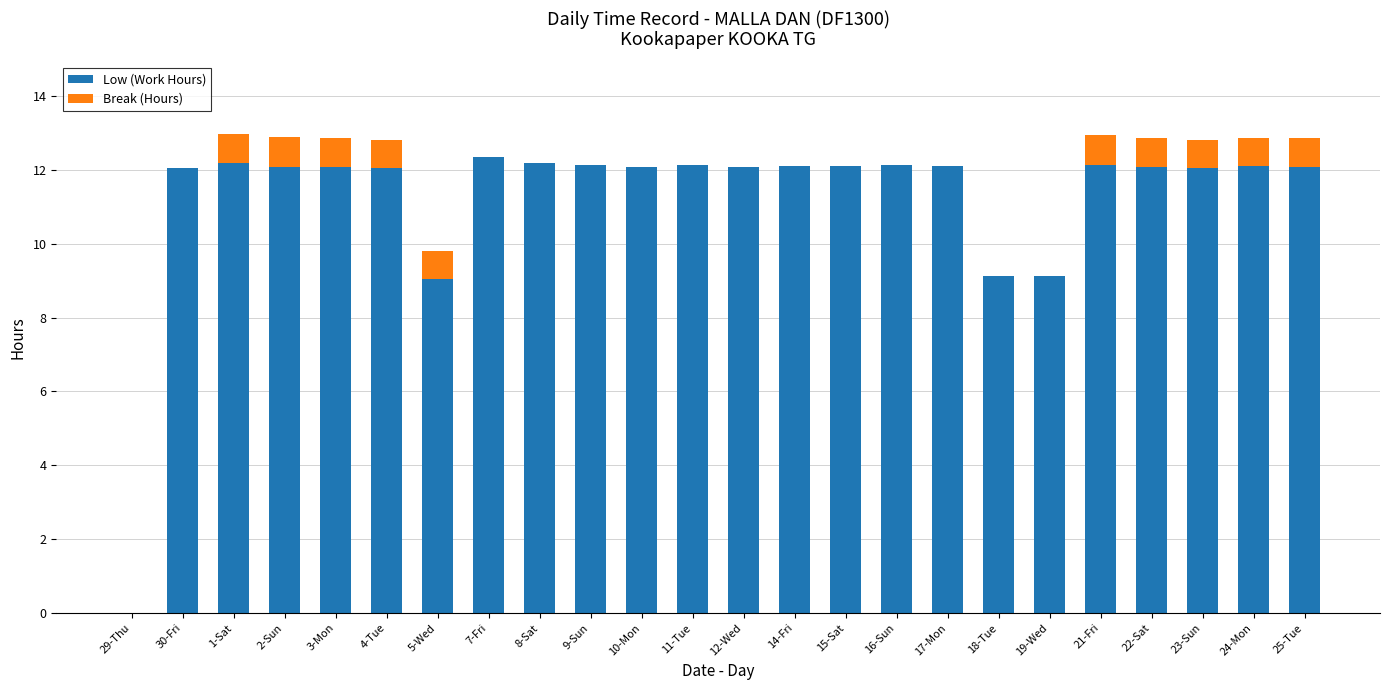

What is the sum of all Low (Work Hours) values?

269.5